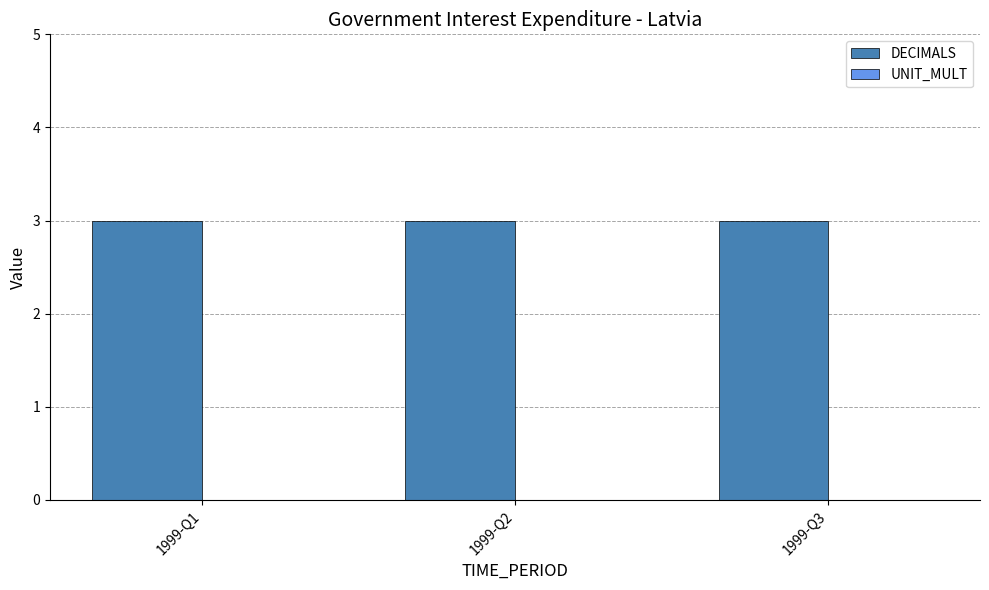

List the labels in order of DECIMALS value, smallest first.

1999-Q1, 1999-Q2, 1999-Q3